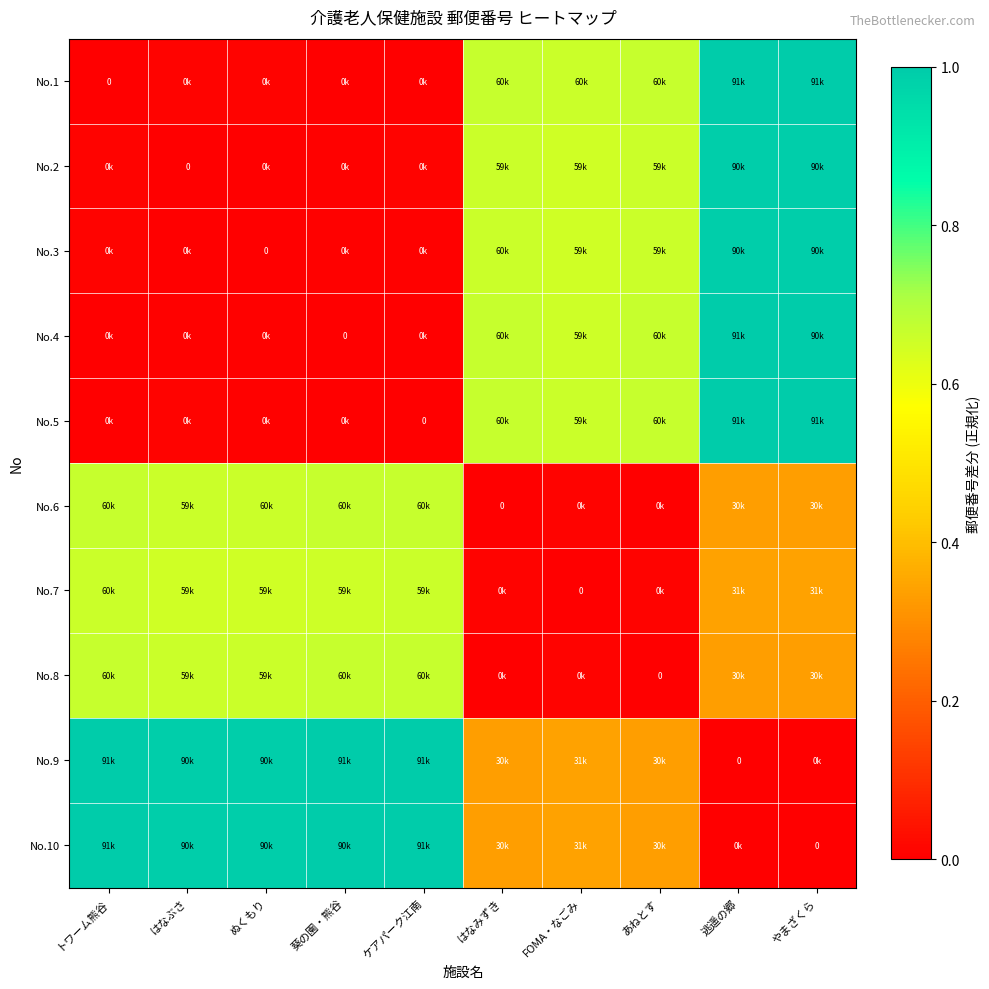

What is the difference between the highest and lowest values at はなぶさ?

1.0